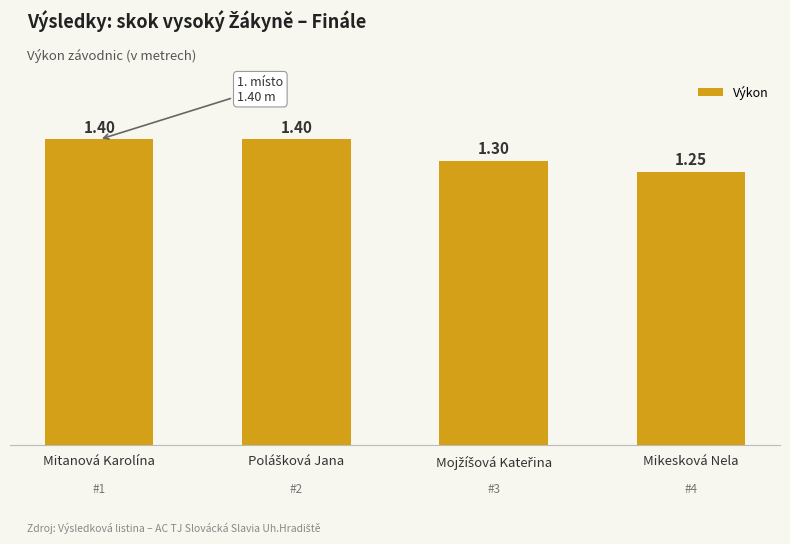

At which label is the value closest to 1?

Mikesková Nela